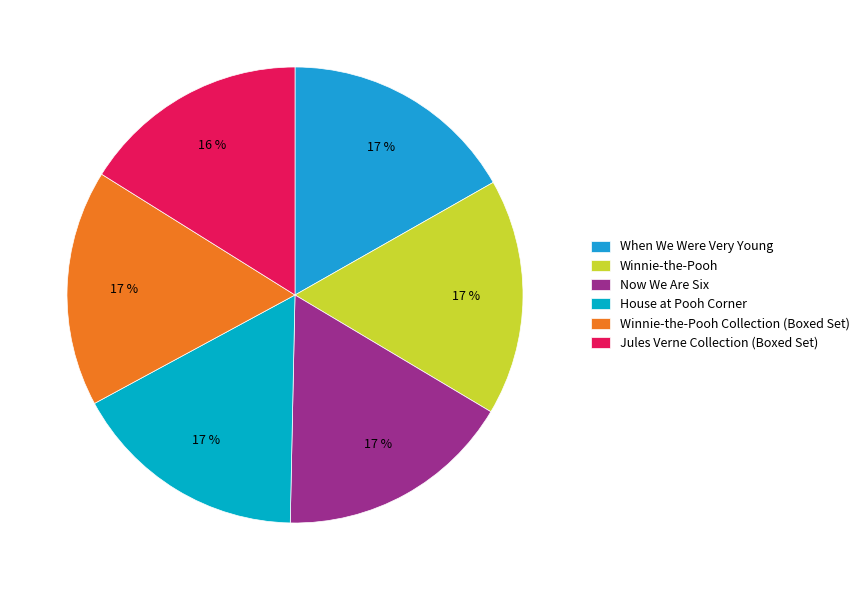

To the nearest percent, what is the difference between the largest and smallest slice percentages?

1%